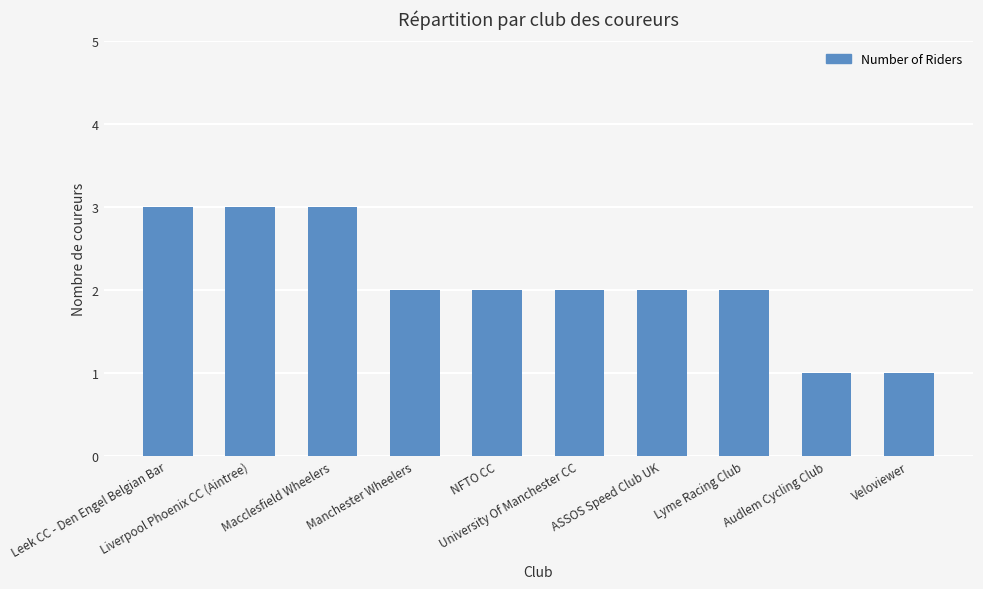

What is the greatest value displayed?

3